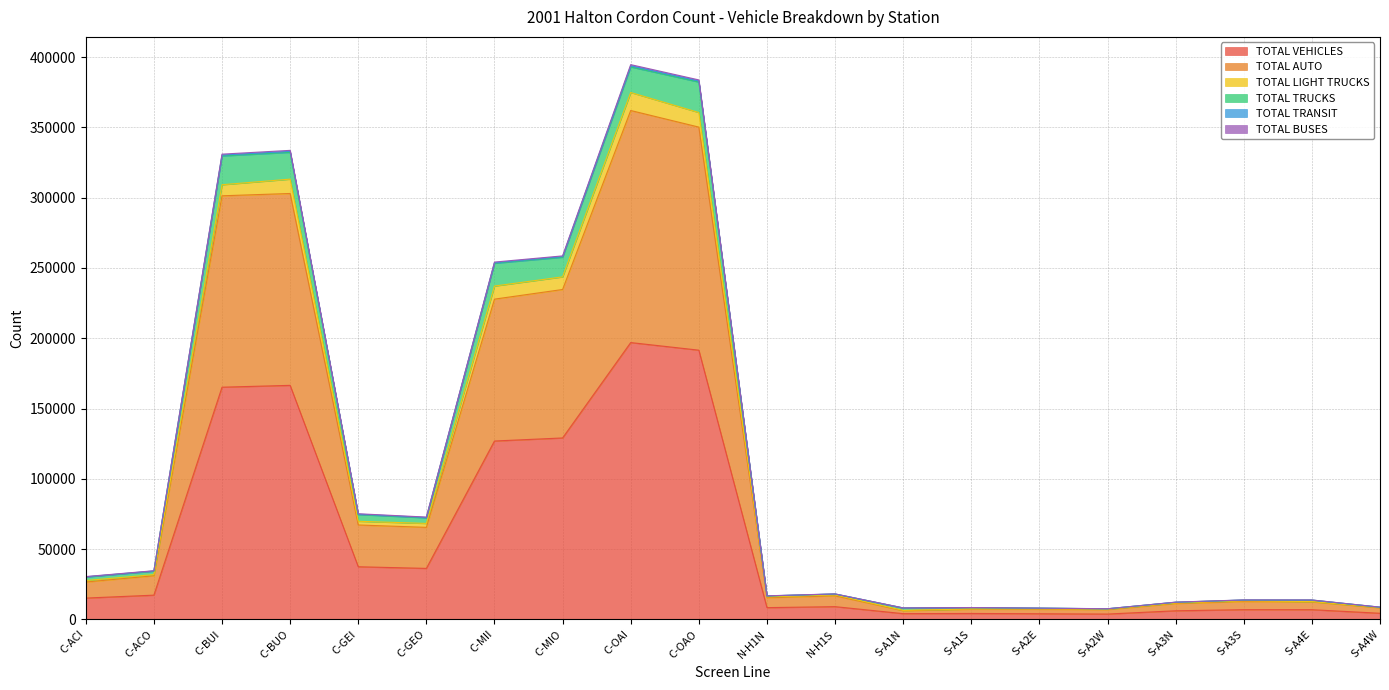

The value of TOTAL TRUCKS at C-ACO is 58254. True or false?

False